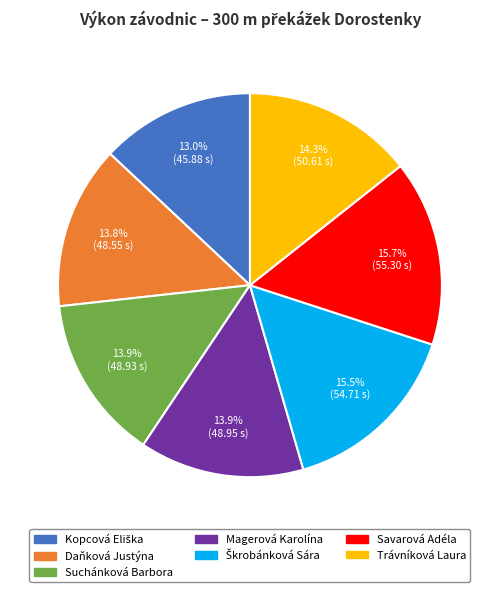

Which has a higher value, Suchánková Barbora or Savarová Adéla?

Savarová Adéla